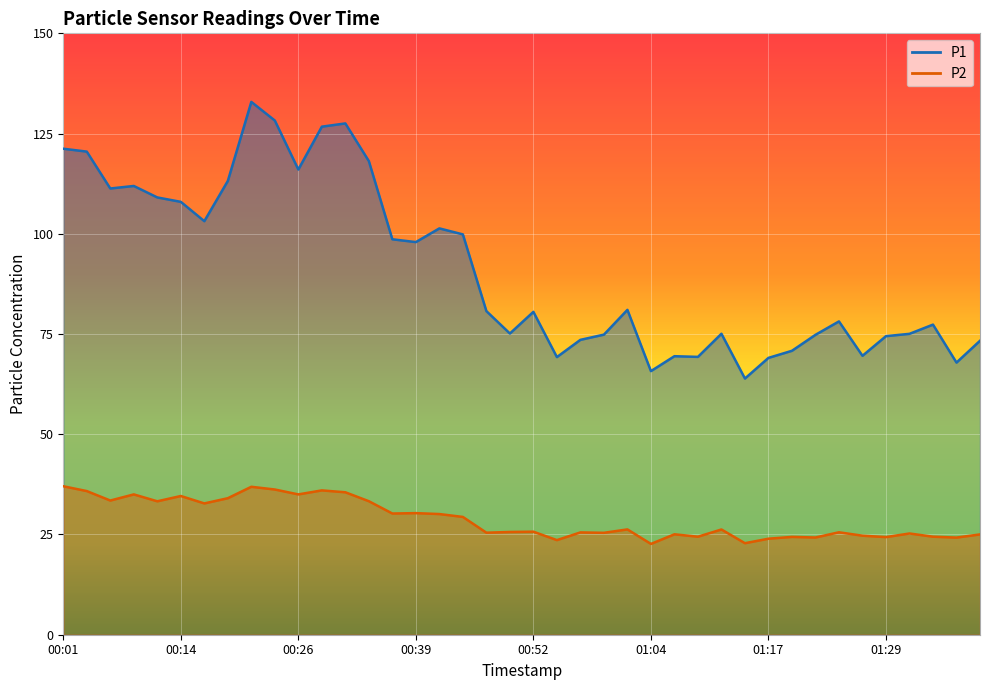

What is the smallest value displayed?

22.6